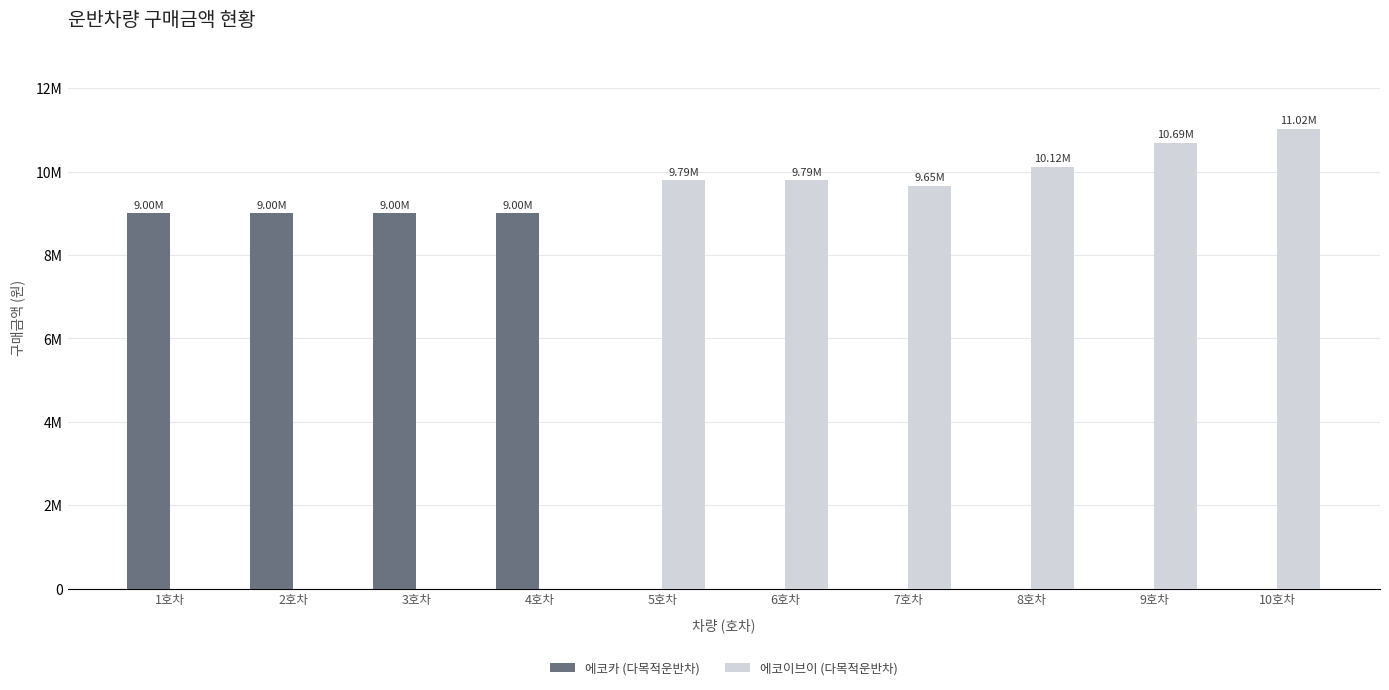

Does the chart contain stacked bars?

No